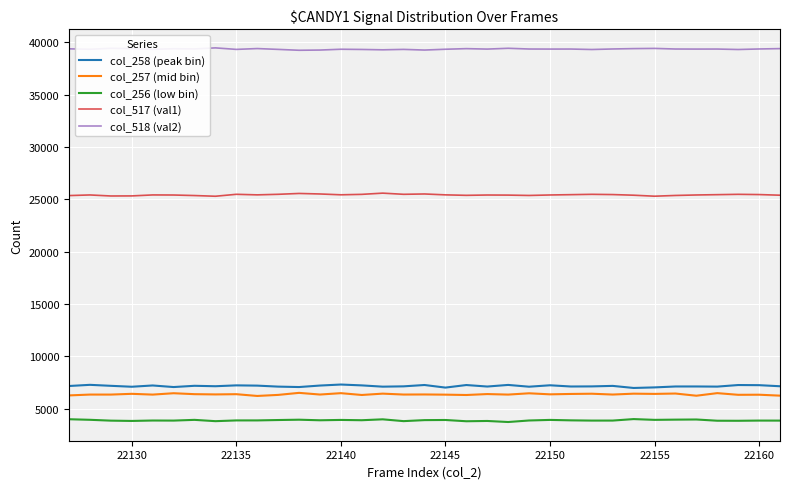

True or false: col_256 (low bin) and col_258 (peak bin) intersect in this chart.

False